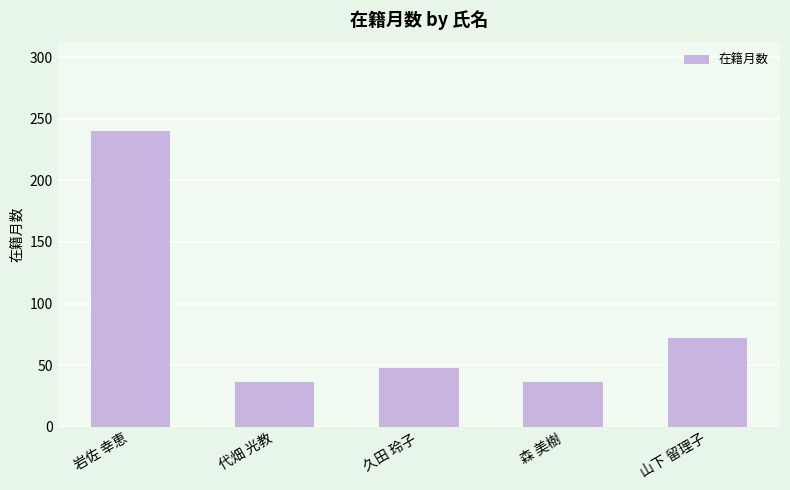

What is the difference between the maximum and minimum values?

204